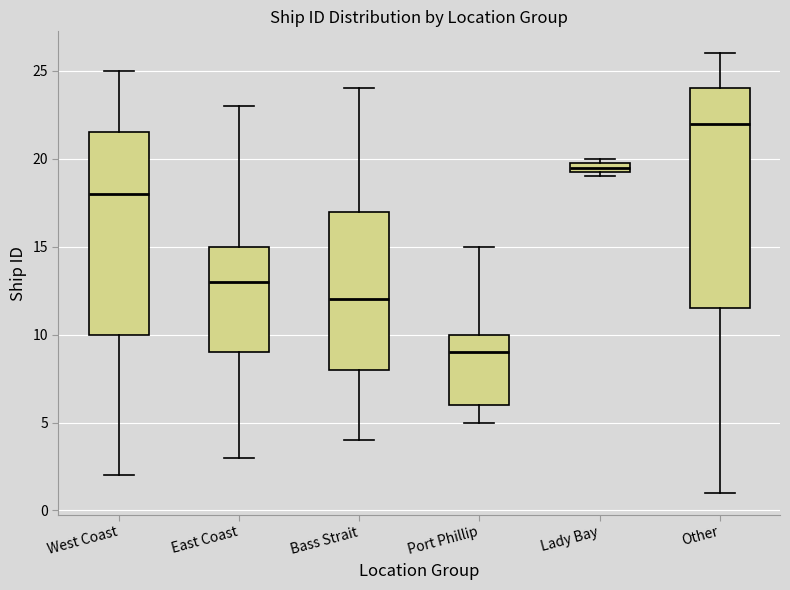

Where does the upper whisker of the box for East Coast end on the y-axis? The values are not printed on the chart, so give them approximately, as read against the axis.

23.0